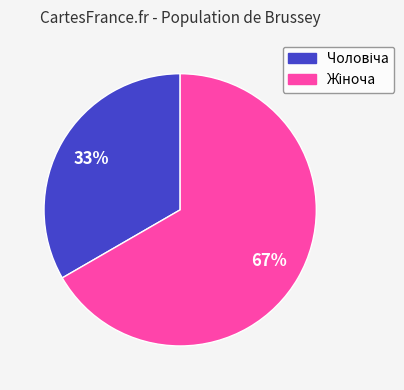

To the nearest percent, what is the average slice percentage?

50%